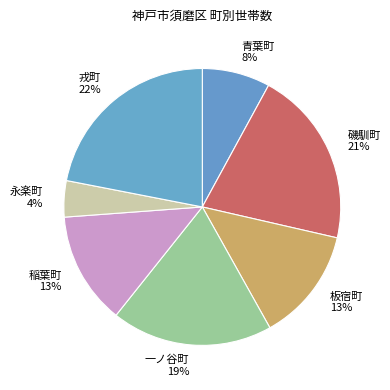

True or false: 青葉町 accounts for 8% of the total.

True